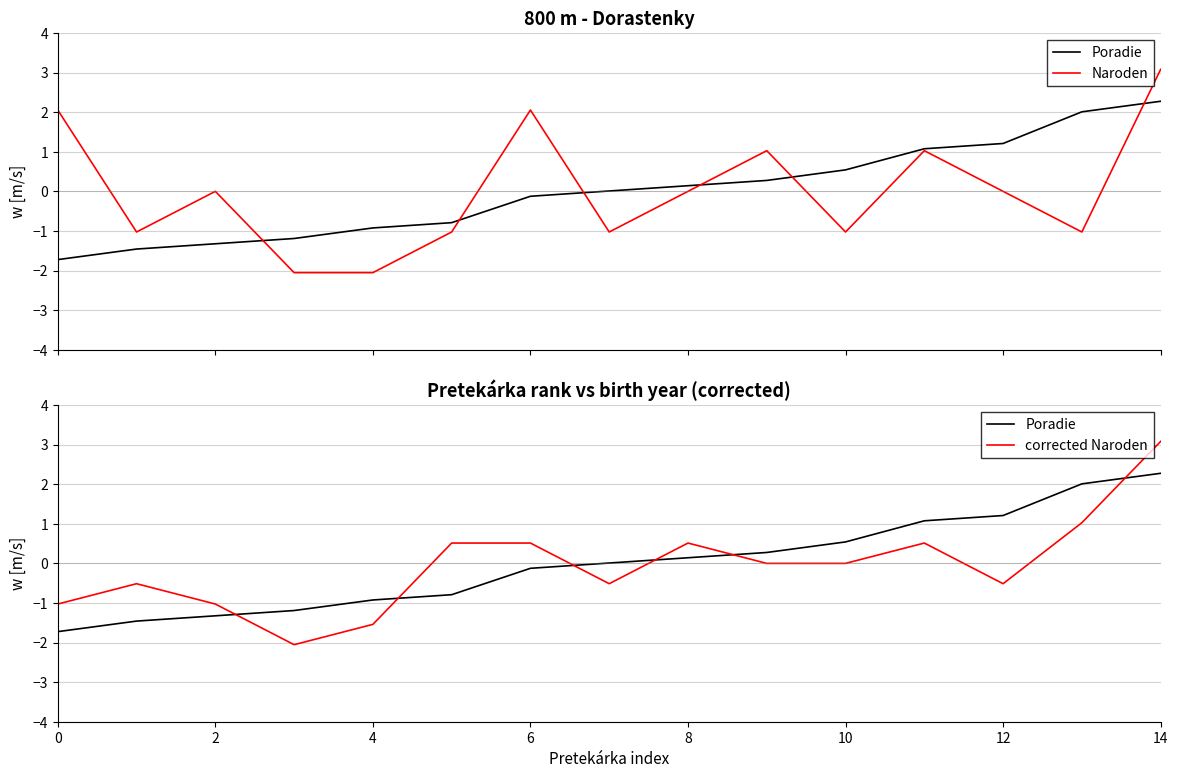

How many interior local valleys does the Naroden (scaled) series have?

4